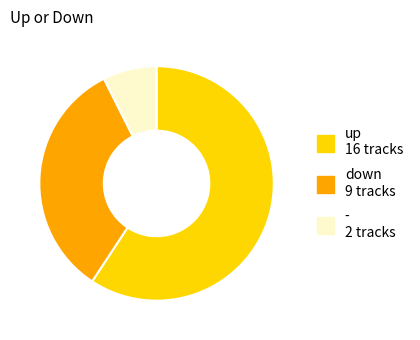

Which category has the smallest portion of the pie?

-